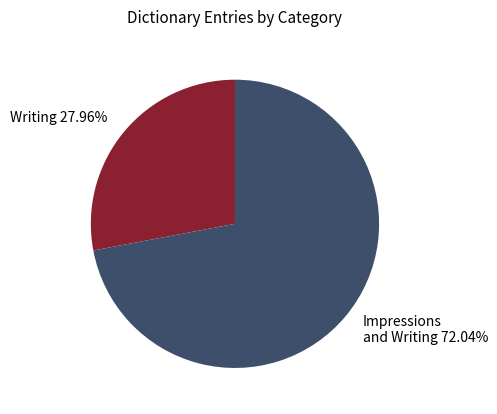

Is there a majority slice in this chart?

Yes